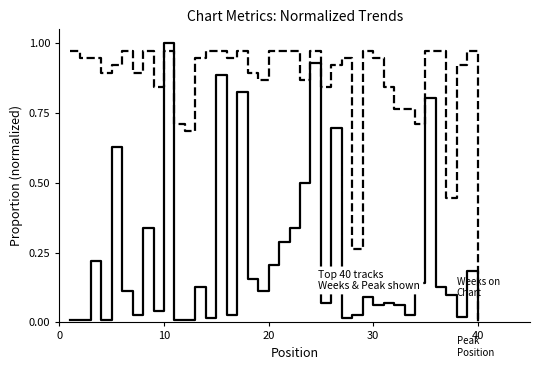

Does the chart display data point markers on the line(s)?

No